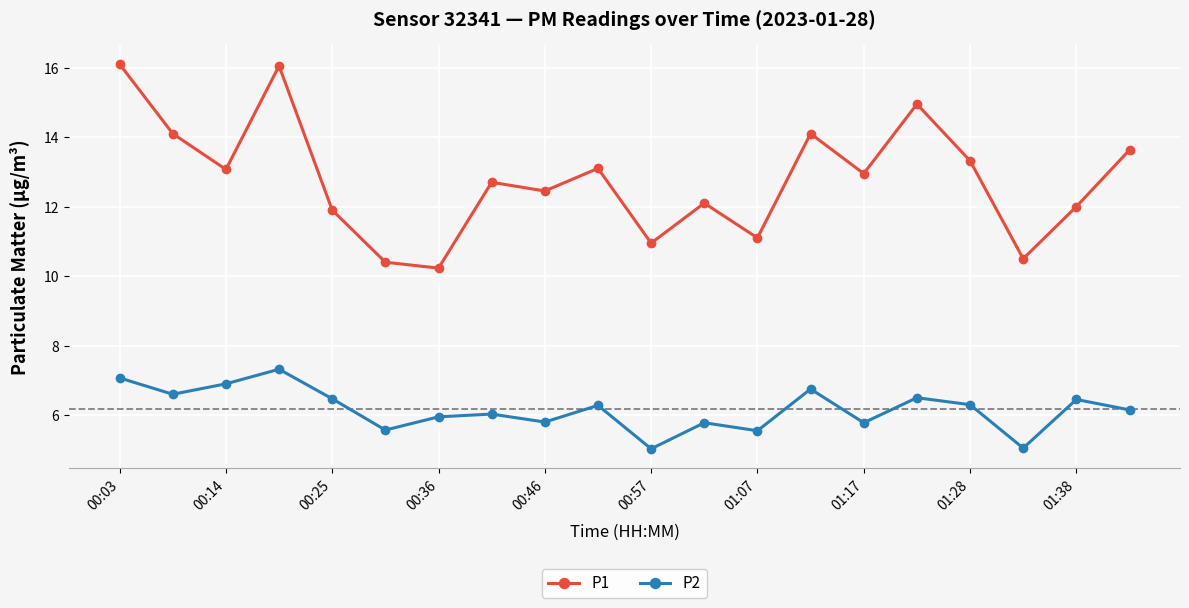

What is the average value of the P2 series?

6.2